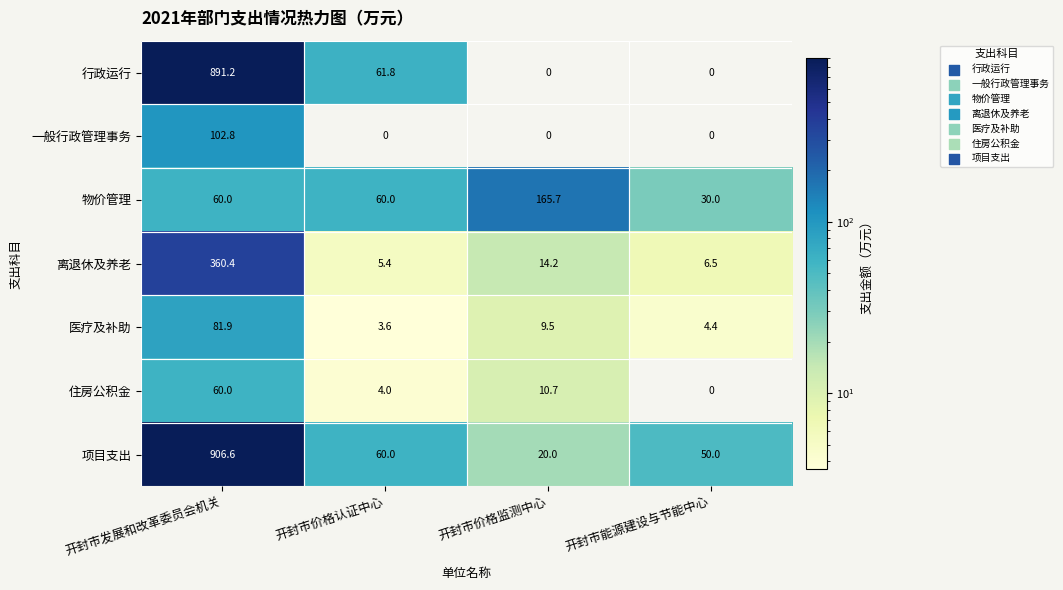

What is the difference between the maximum and minimum values in the 医疗及补助 series?

78.3